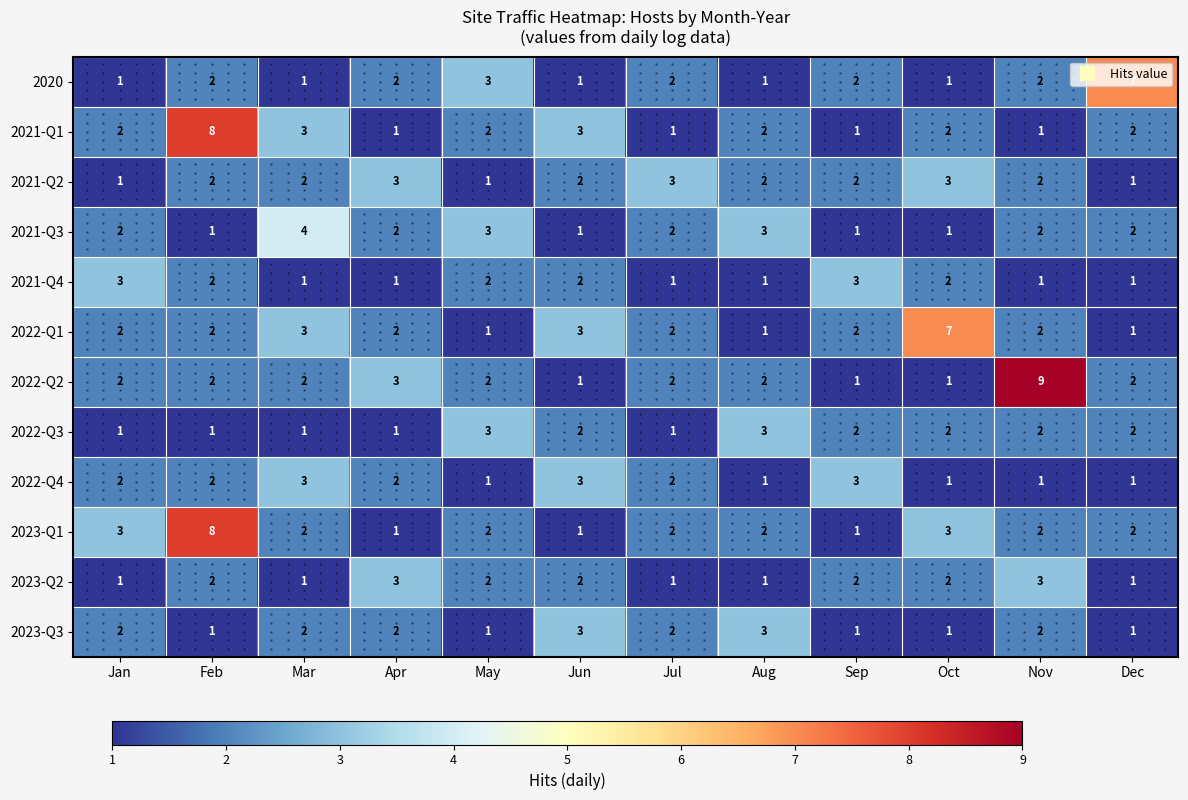

How many series are shown in this chart?

12